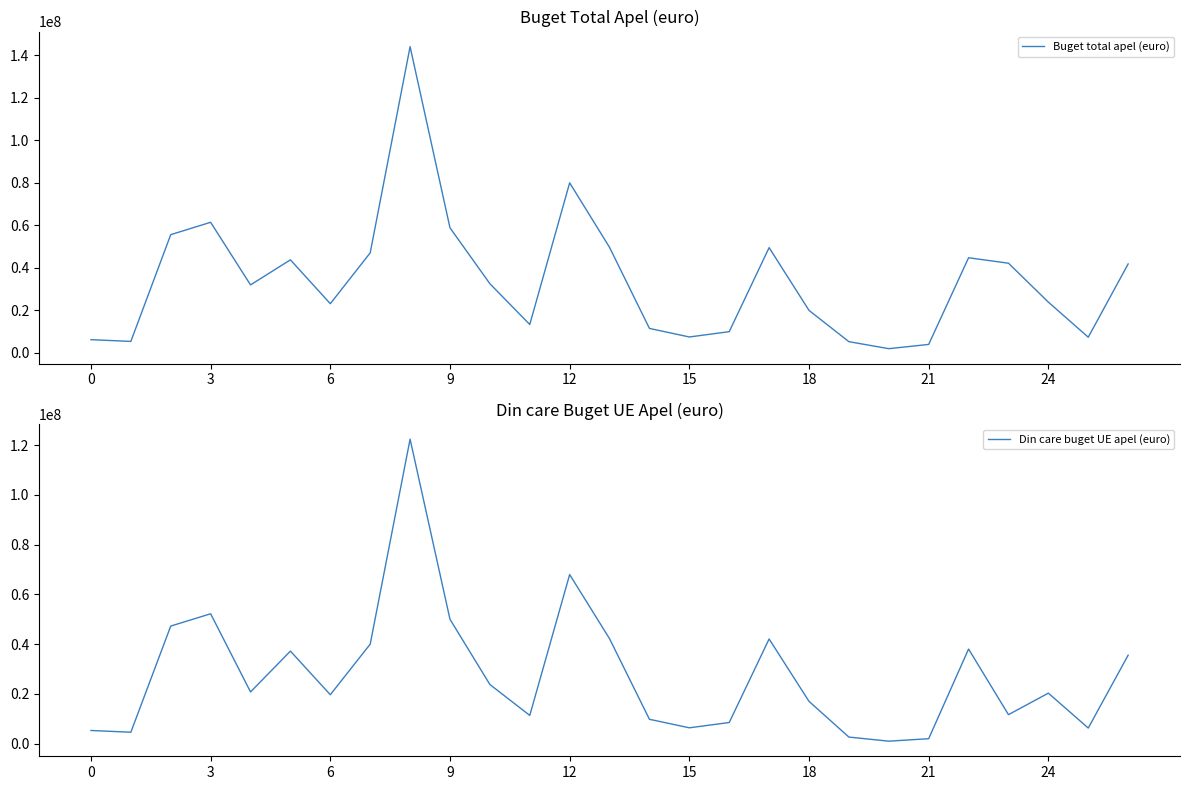

Is it true that Din care buget UE apel (euro) equals 29543801.9 at 18?

False